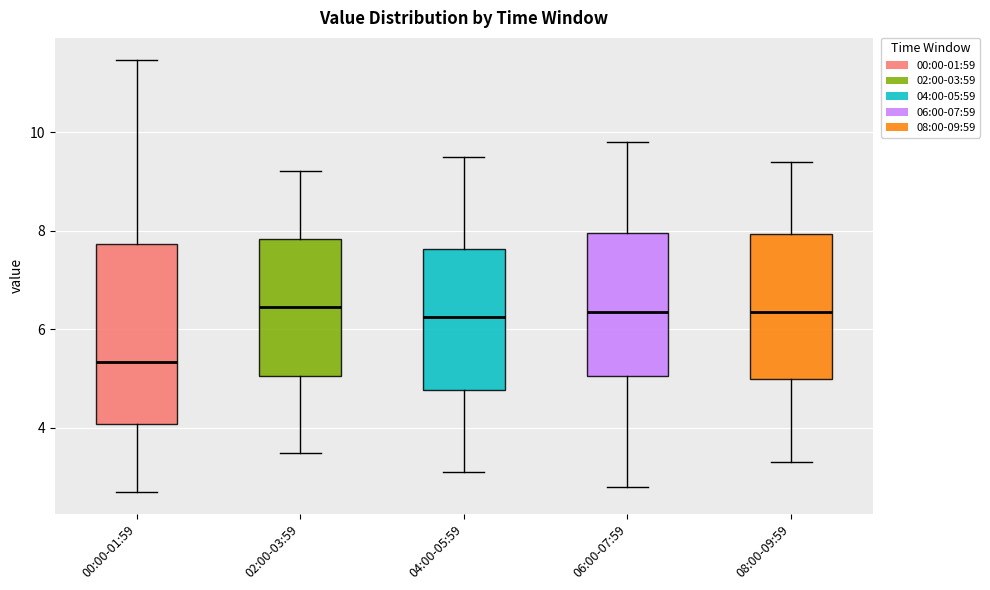

Reading left to right, transcribe this box plot: for each box, give where its median line is, the range the box spans, and where its two whiskers end, as read against the y-axis. The values are not printed on the chart, so give them approximately, as read against the axis.

00:00-01:59: median 5.4, box 4.0 to 7.8, whiskers 2.8 to 11.4
02:00-03:59: median 6.4, box 5.0 to 7.8, whiskers 3.6 to 9.2
04:00-05:59: median 6.2, box 4.8 to 7.6, whiskers 3.2 to 9.6
06:00-07:59: median 6.4, box 5.0 to 8.0, whiskers 2.8 to 9.8
08:00-09:59: median 6.4, box 5.0 to 8.0, whiskers 3.4 to 9.4